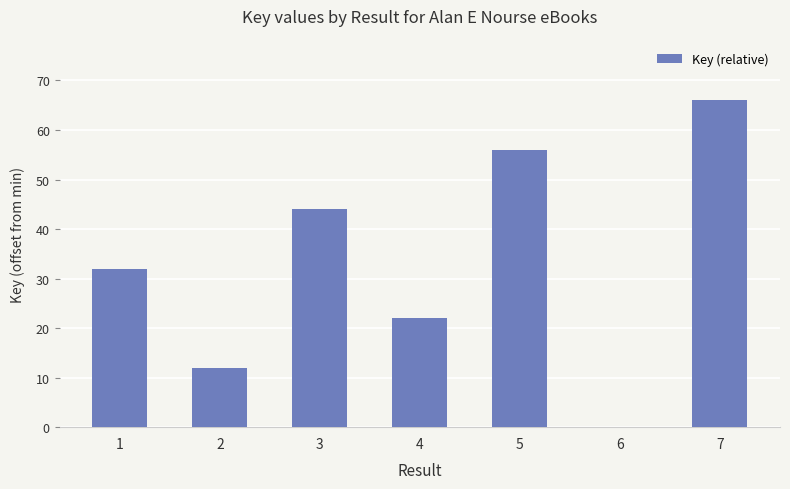

How many series are shown in this chart?

1